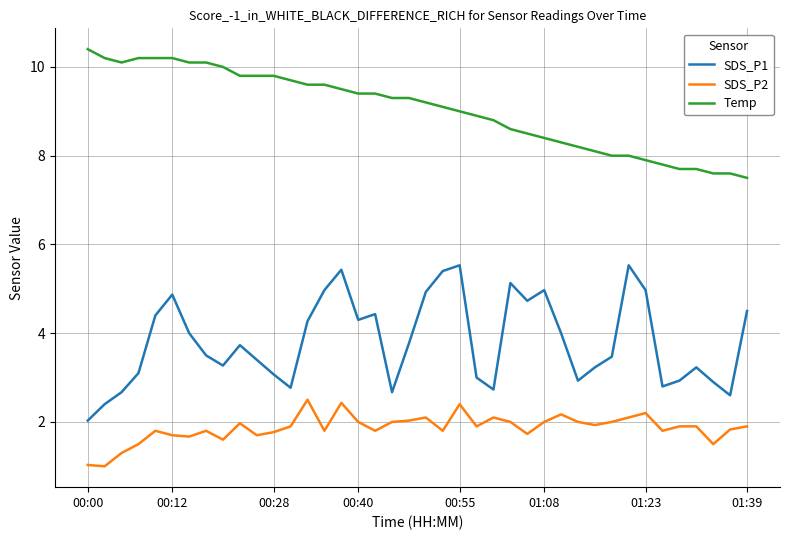

Which series has the widest spread of values?

SDS_P1